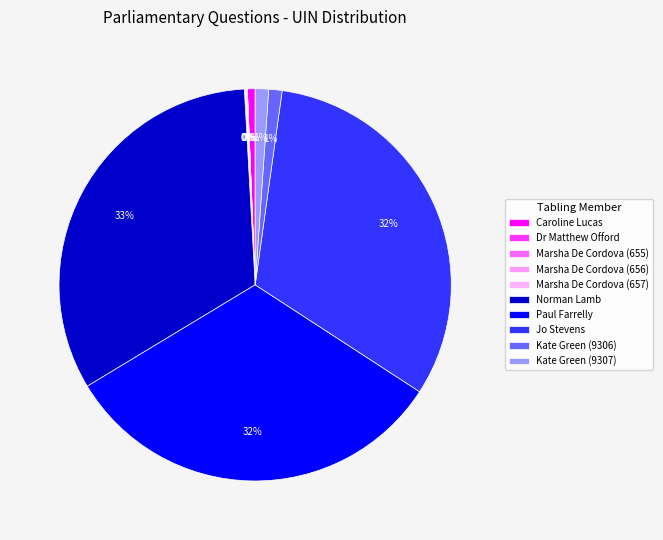

True or false: Marsha De Cordova (655) accounts for 0% of the total.

True